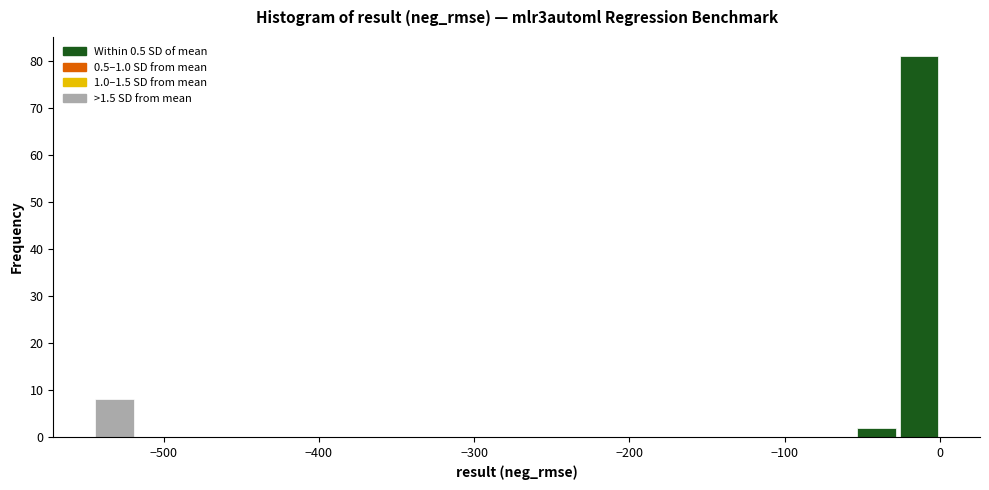

Around what value on the x-axis is the tallest bar? Give the approximate position of its centre, as read against the axis.

-10